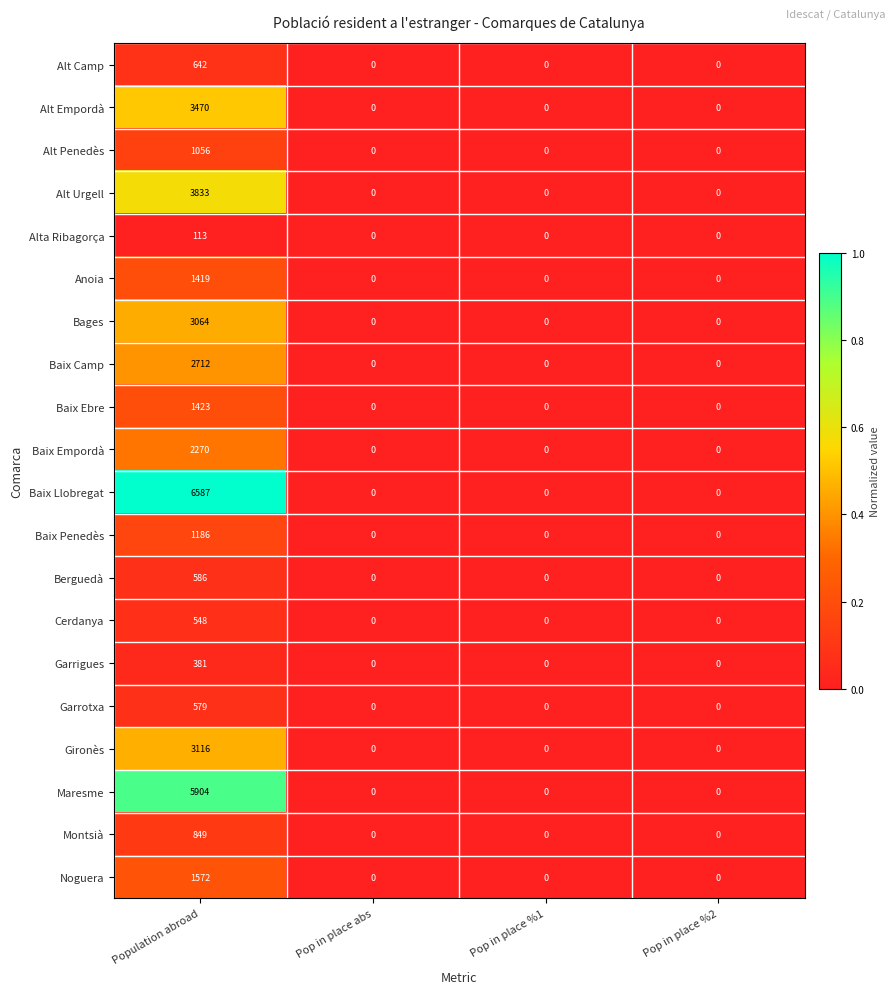

Which series has the largest total across all categories?

Baix Llobregat